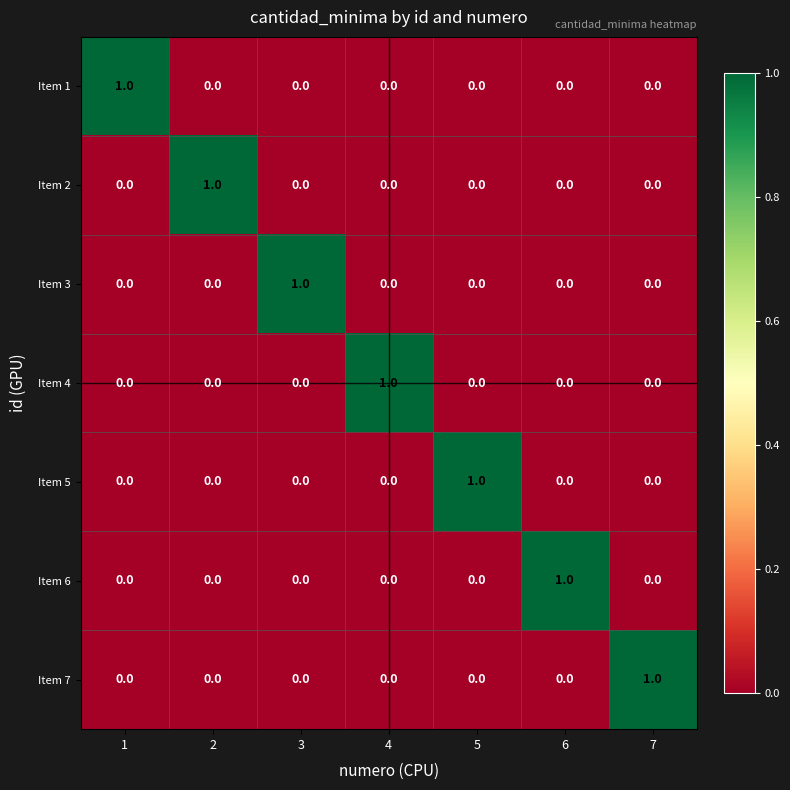

At how many categories does at least one series exceed 0?

7